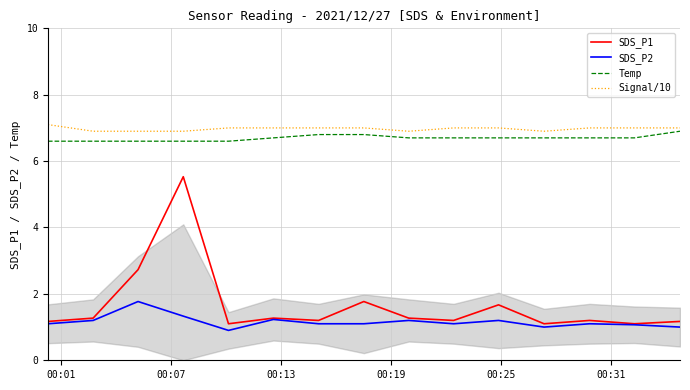

What is the minimum value shown in the chart?

0.9